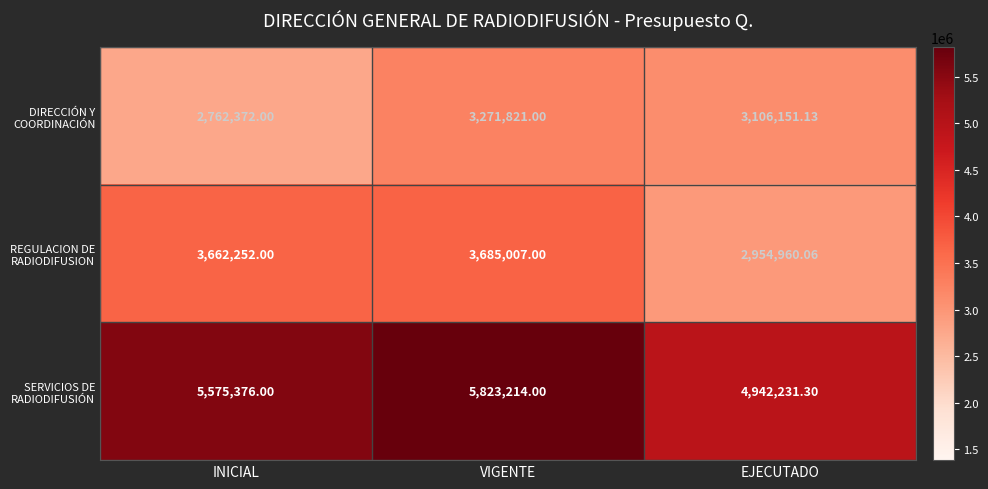

At which category is the sum across all series the highest?

VIGENTE